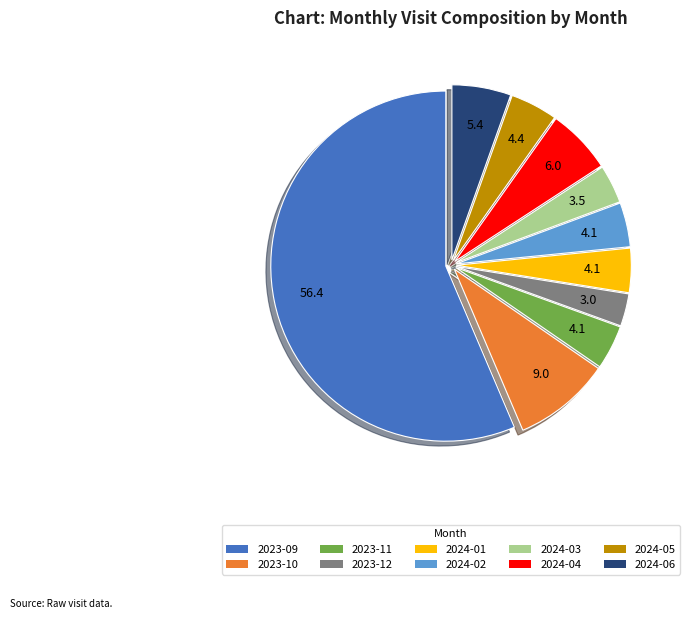

What is the smallest slice in the pie chart?

2023-12